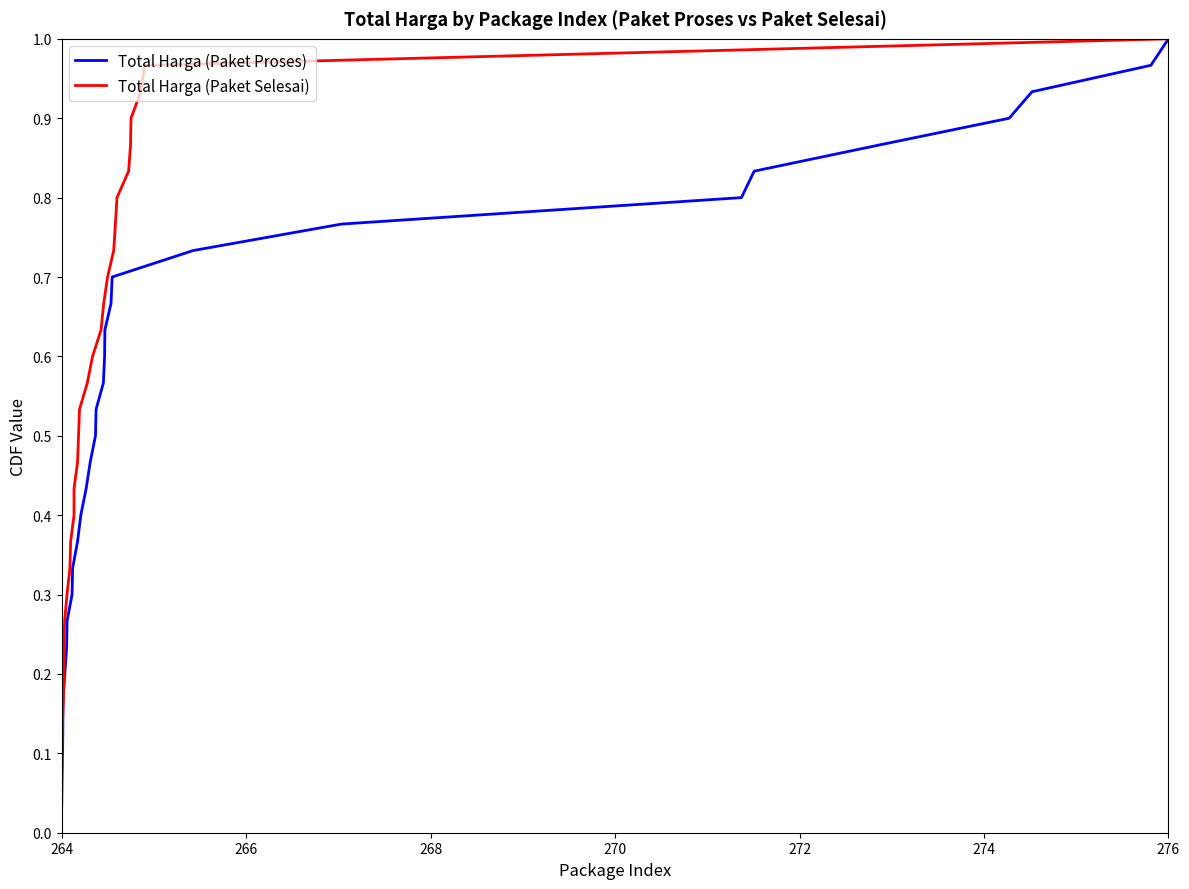

How many categories are shown in the chart?

30